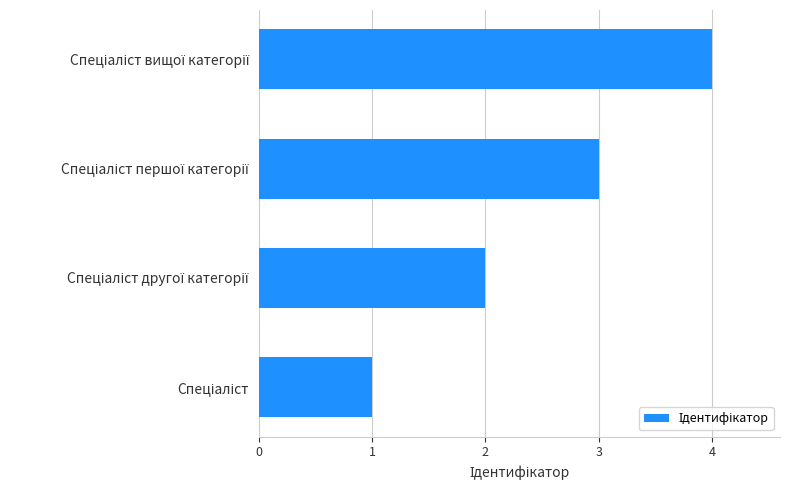

What is the greatest value displayed?

4